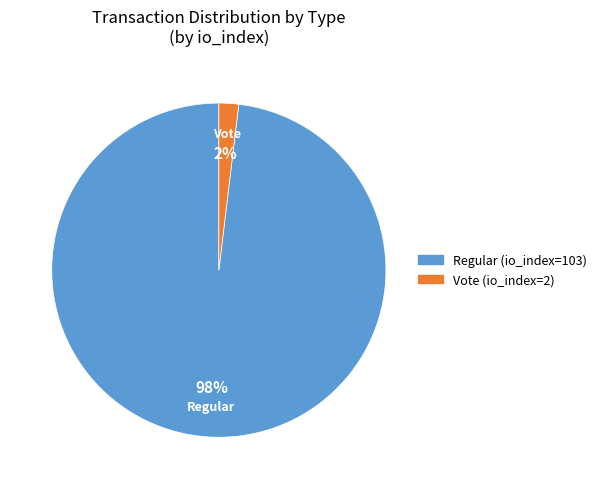

To the nearest percent, what percentage of the pie is Regular?

98%